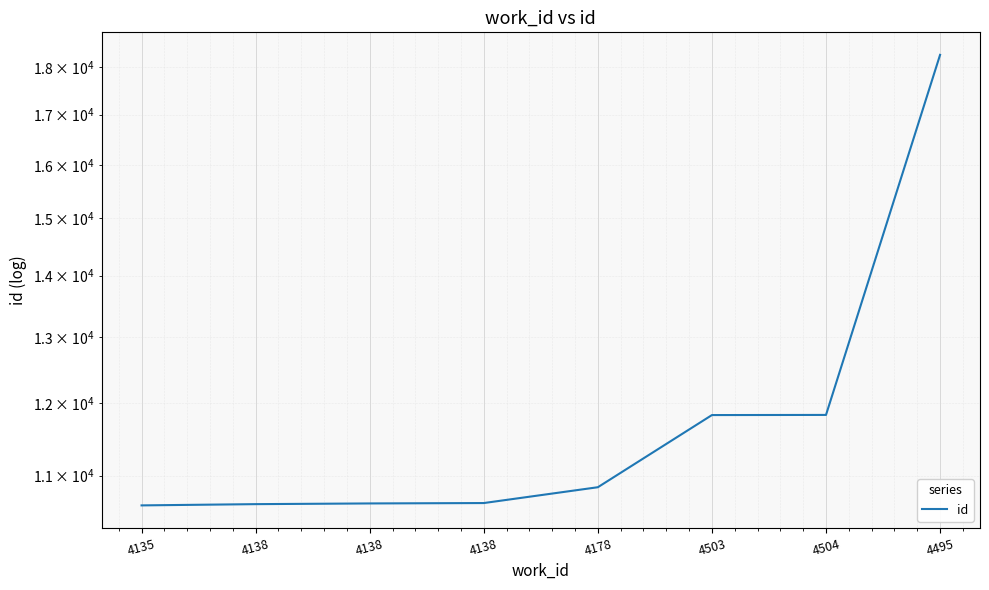

True or false: there are more than 0 points higher than both neighbors.

False